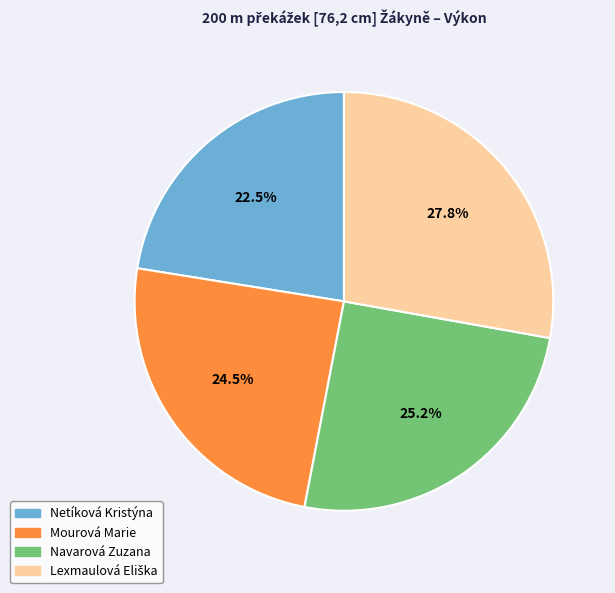

What is the ratio of the value at Navarová Zuzana to the value at Netíková Kristýna?

1.1